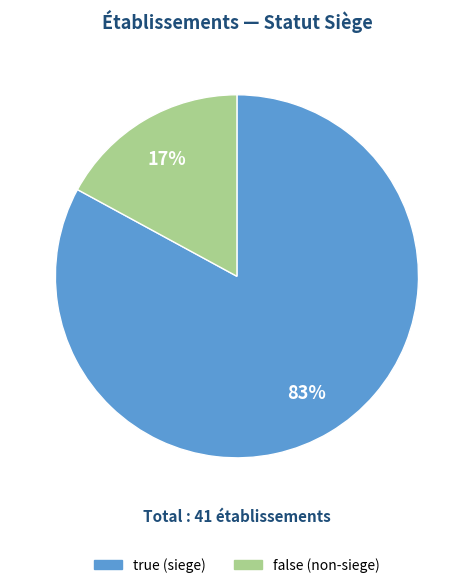

To the nearest percent, what percentage of the pie is false?

17%